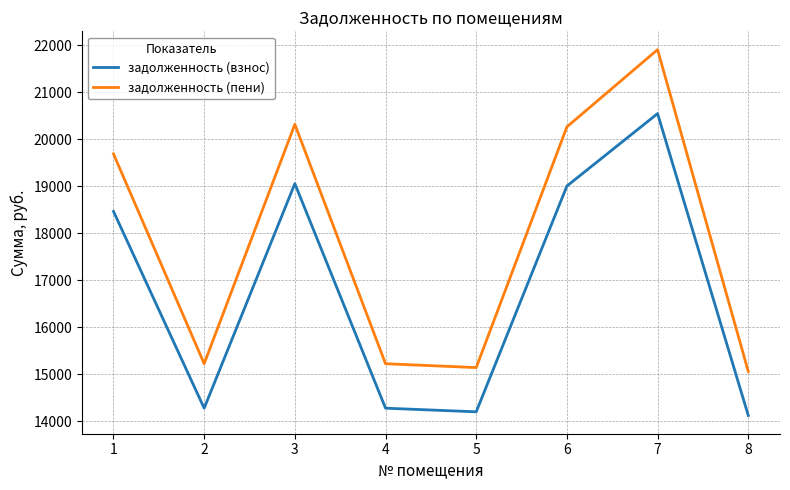

True or false: задолженность (взнос) has a value of 33498.7 at 3.

False